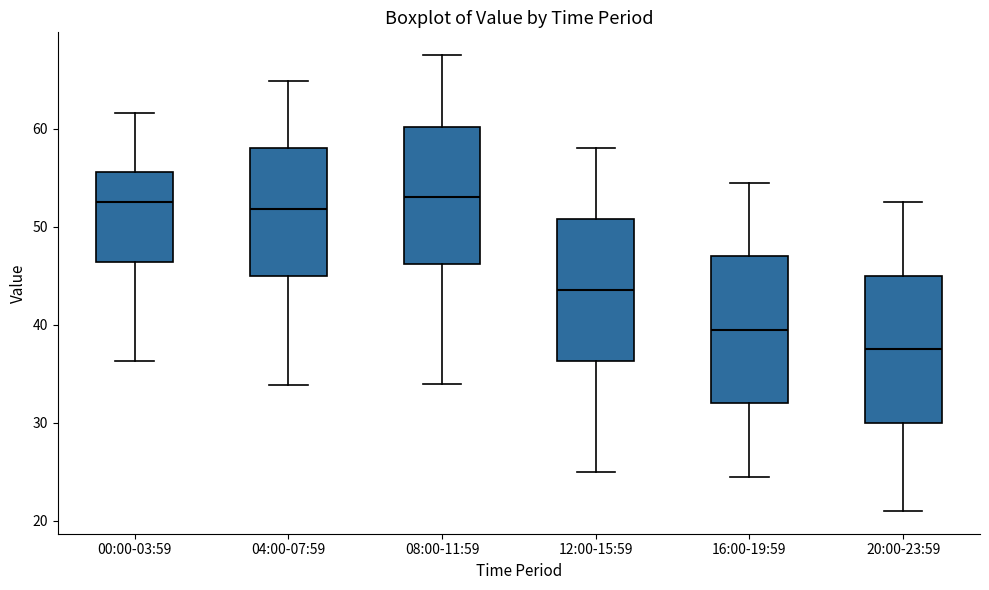

Where does the median line of the box for 20:00-23:59 sit on the y-axis? The values are not printed on the chart, so give them approximately, as read against the axis.

38